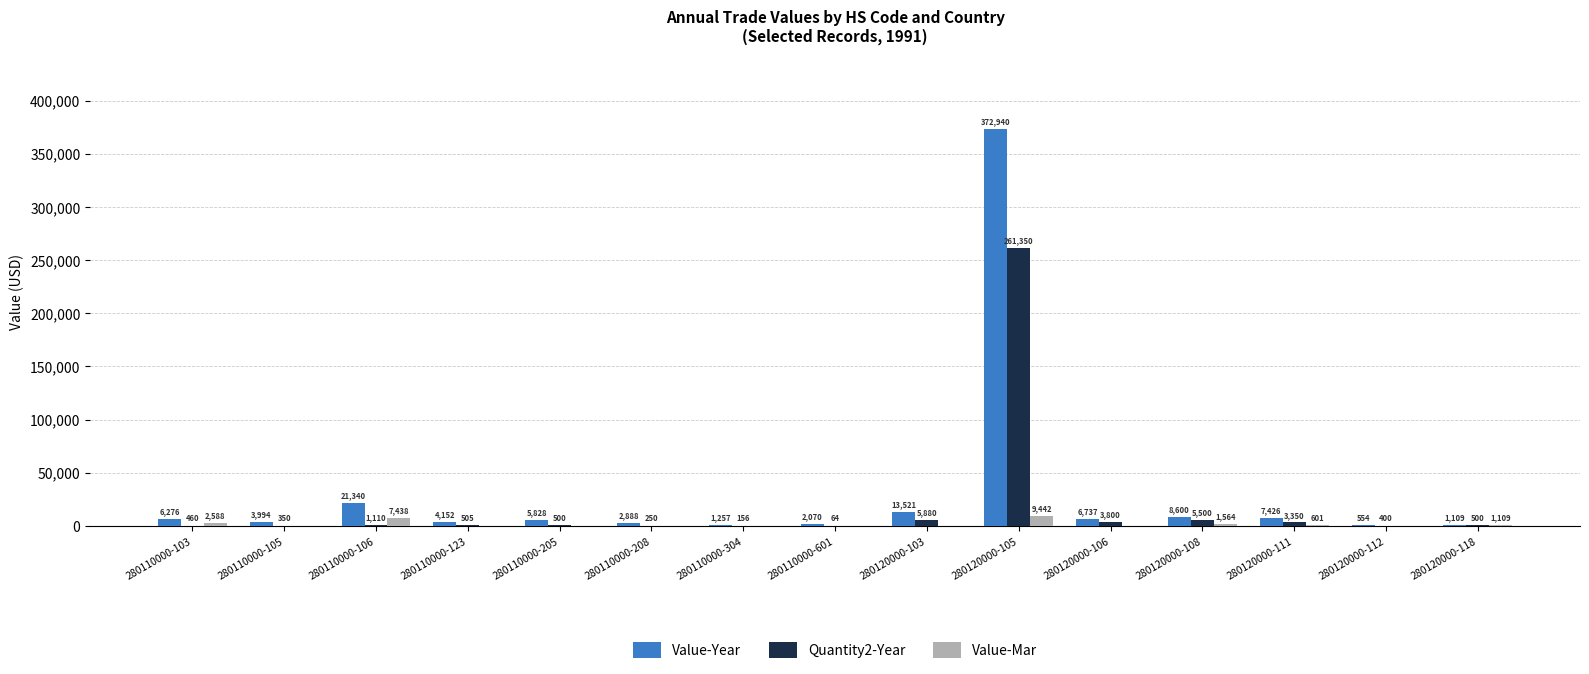

What are all the series names shown in the legend?

Value-Year, Quantity2-Year, Value-Mar